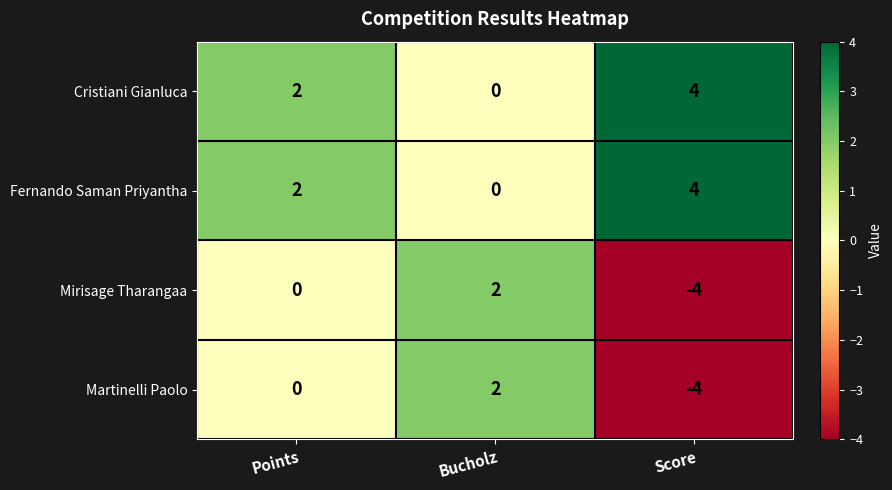

What is the spread (max minus min) of values at Score?

8